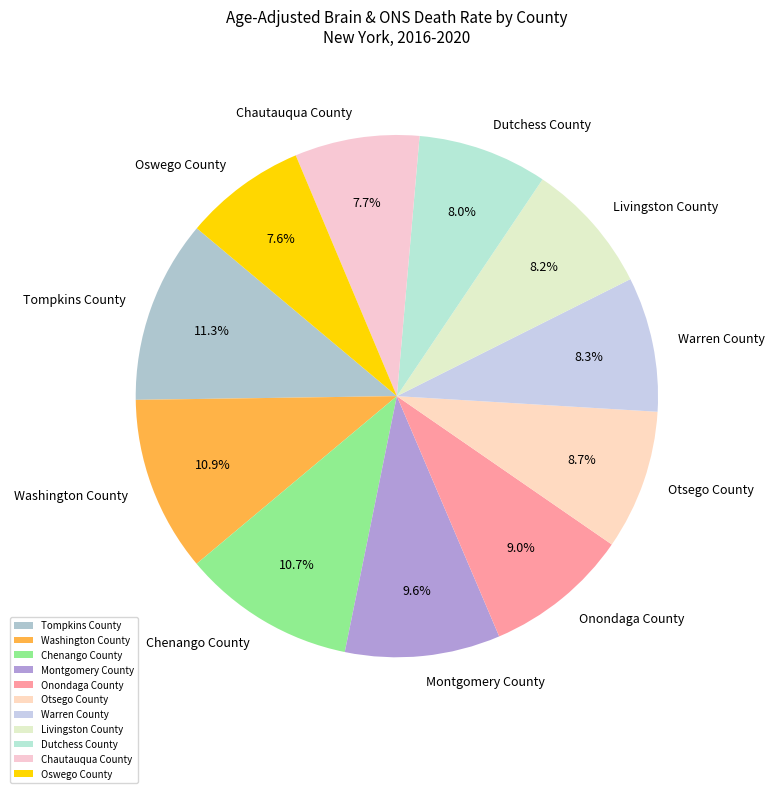

Which has a higher value, Oswego County or Washington County?

Washington County